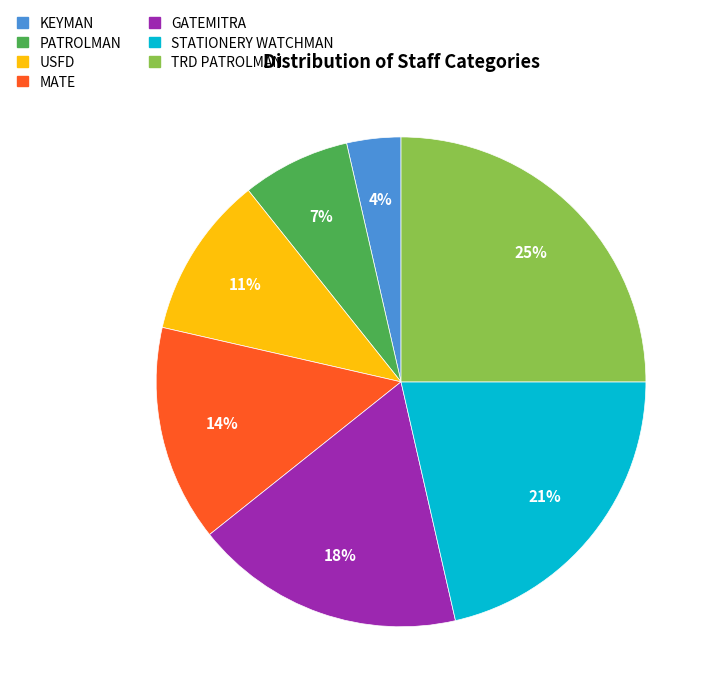

Is it true that TRD PATROLMAN is 25% of the pie?

True